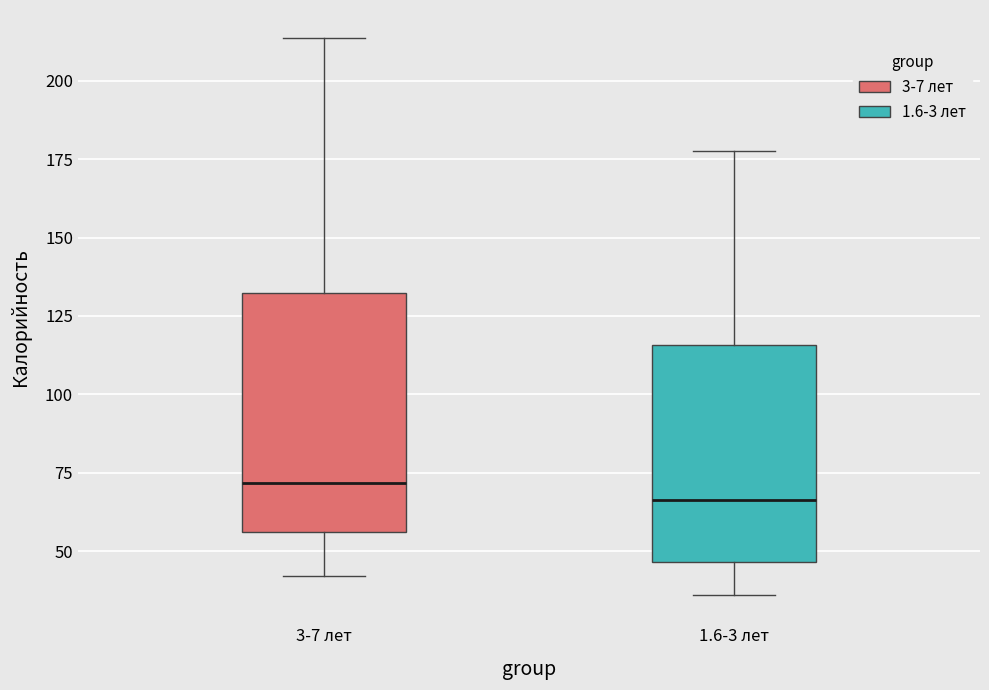

Reading left to right, transcribe this box plot: for each box, give where its median line is, the range the box spans, and where its two whiskers end, as read against the y-axis. The values are not printed on the chart, so give them approximately, as read against the axis.

3-7 лет: median 70, box 55 to 130, whiskers 40 to 215
1.6-3 лет: median 65, box 45 to 115, whiskers 35 to 180